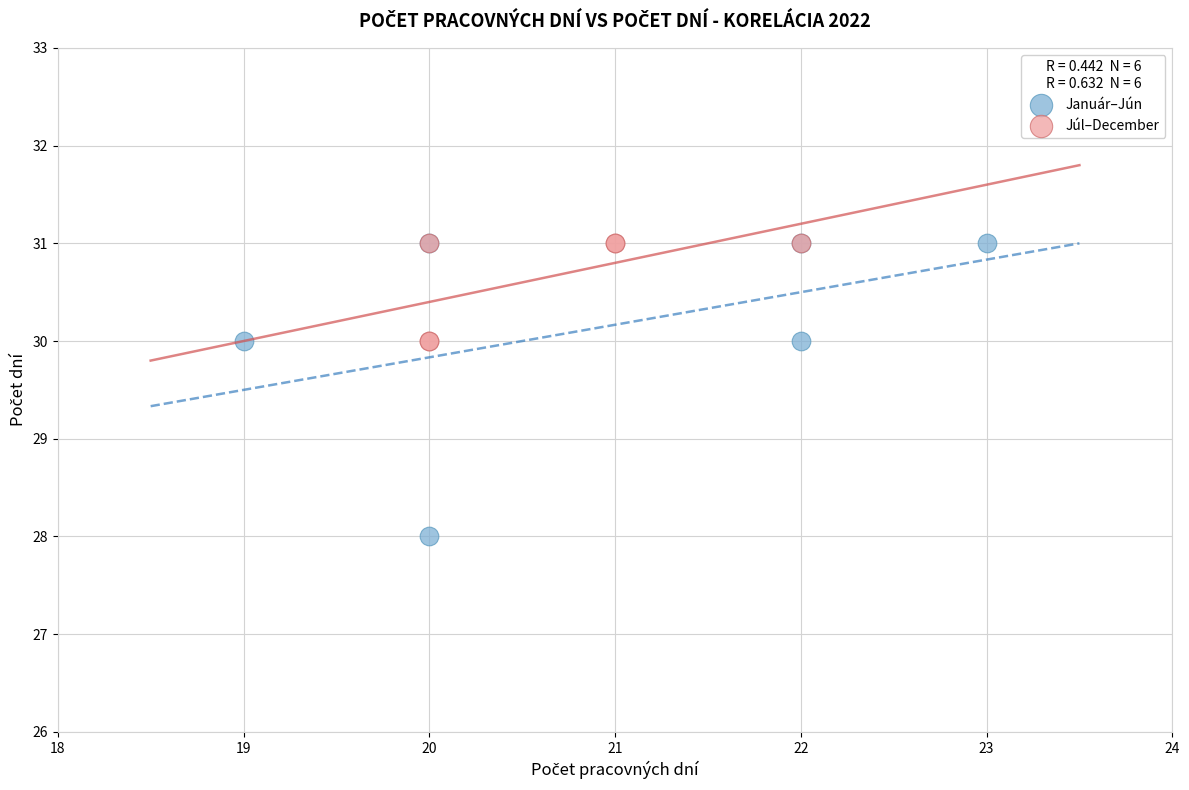

Which series has the largest Y range (max minus min)?

Január–Jún